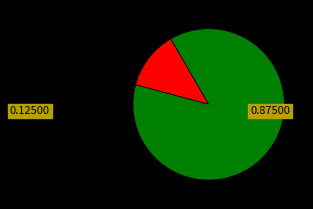

Is there any slice that represents more than half of the pie?

Yes